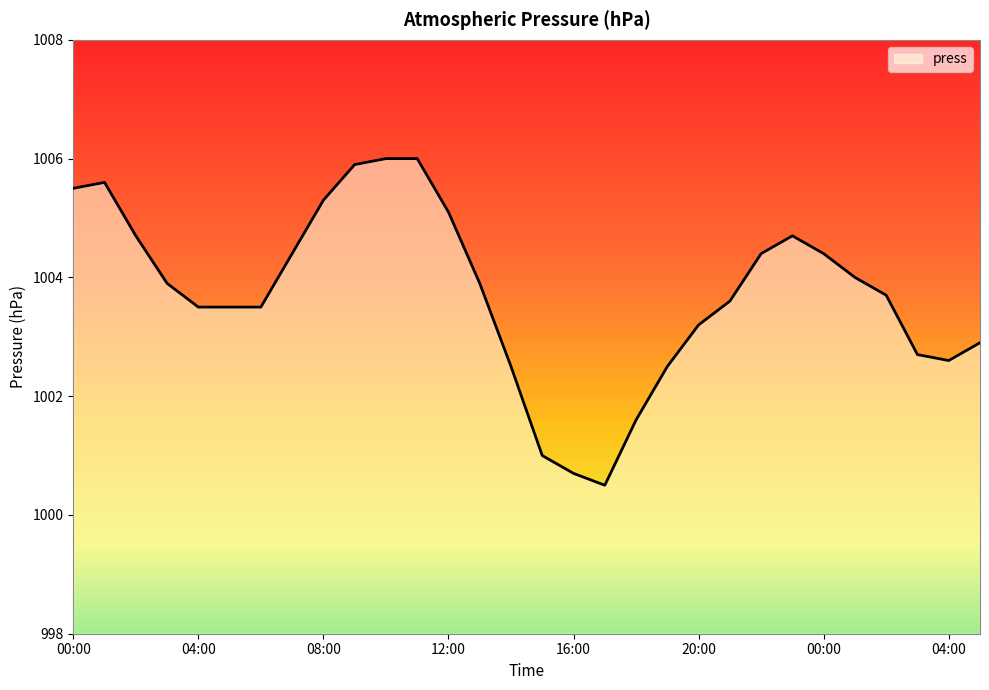

What is the difference between the maximum and minimum values?

5.5